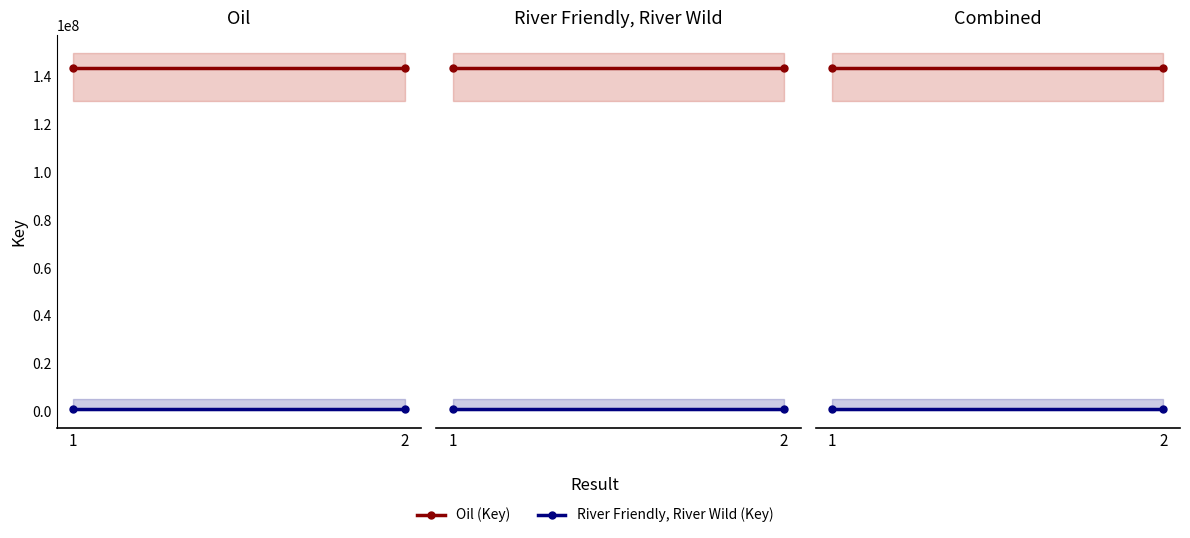

Rank the series by their maximum value, from highest to lowest.

Oil (Key), River Friendly, River Wild (Key)